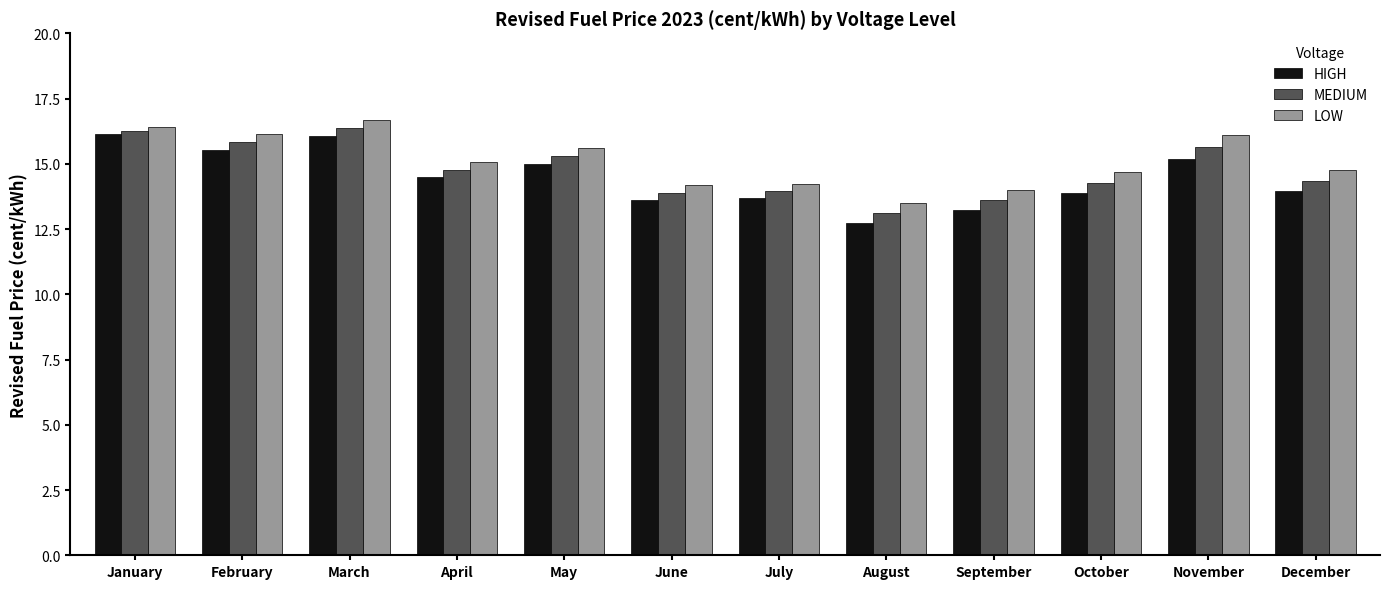

What is the highest value of the LOW series?

16.7